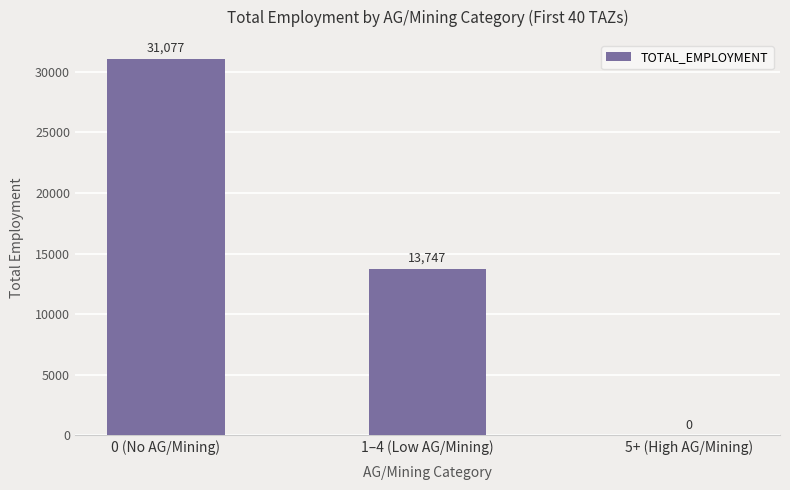

What is the greatest value displayed?

31077